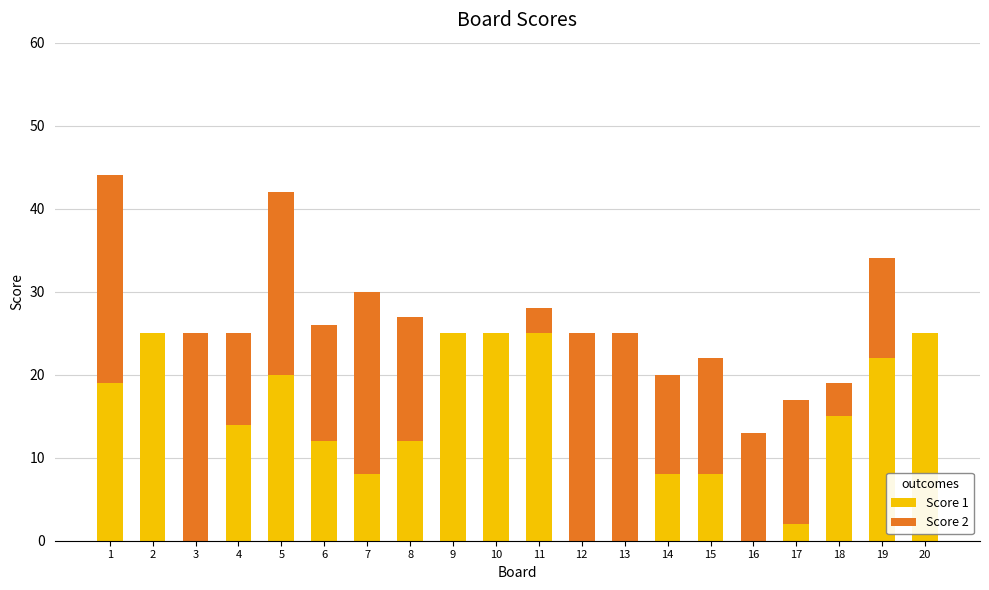

What is the sum of all Score 1 values?

265